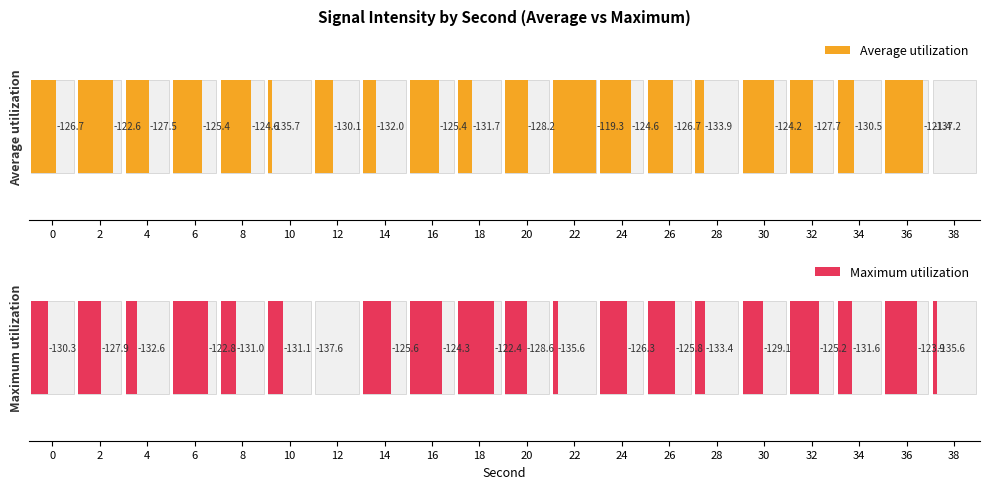

What are all the series names shown in the legend?

Average utilization, Maximum utilization